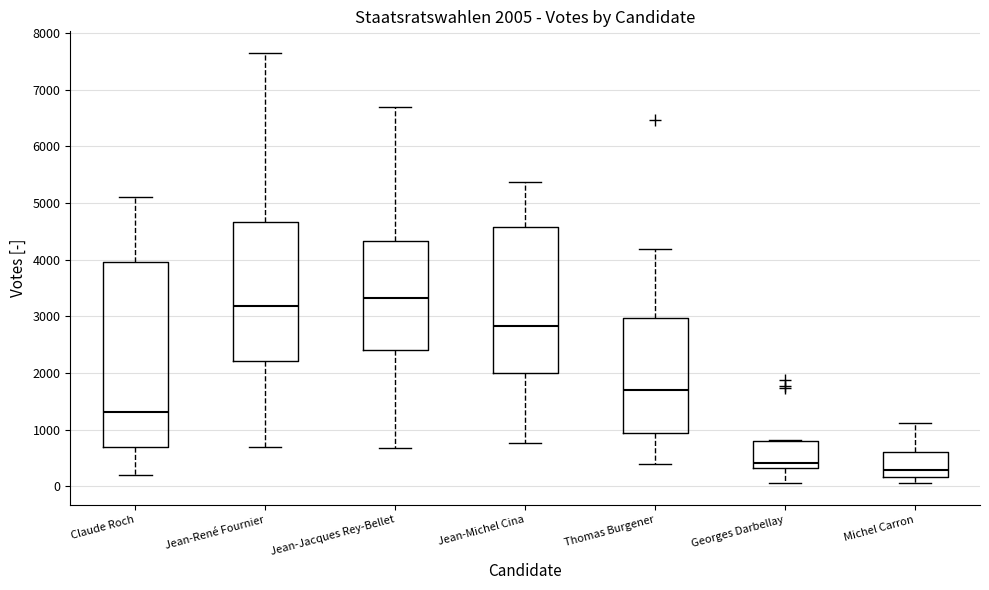

Which box's median line is the lowest?

Michel Carron